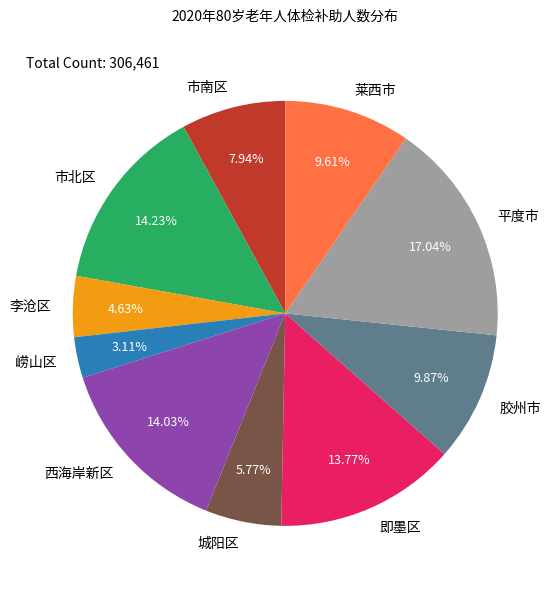

What is the ratio of the value at 城阳区 to the value at 即墨区?

0.4